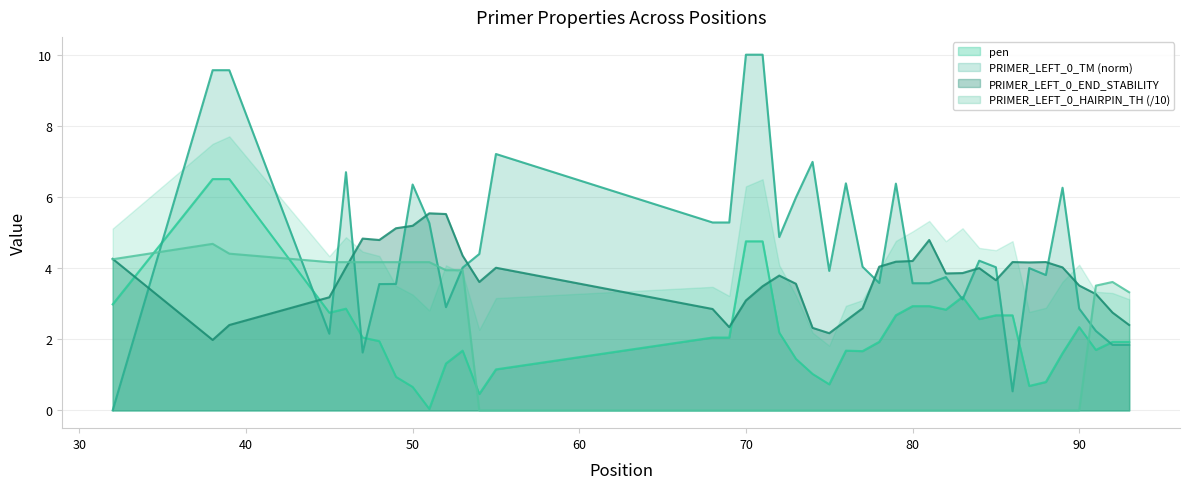

The value of PRIMER_LEFT_0_TM (norm) at 50 is 9.3. True or false?

False